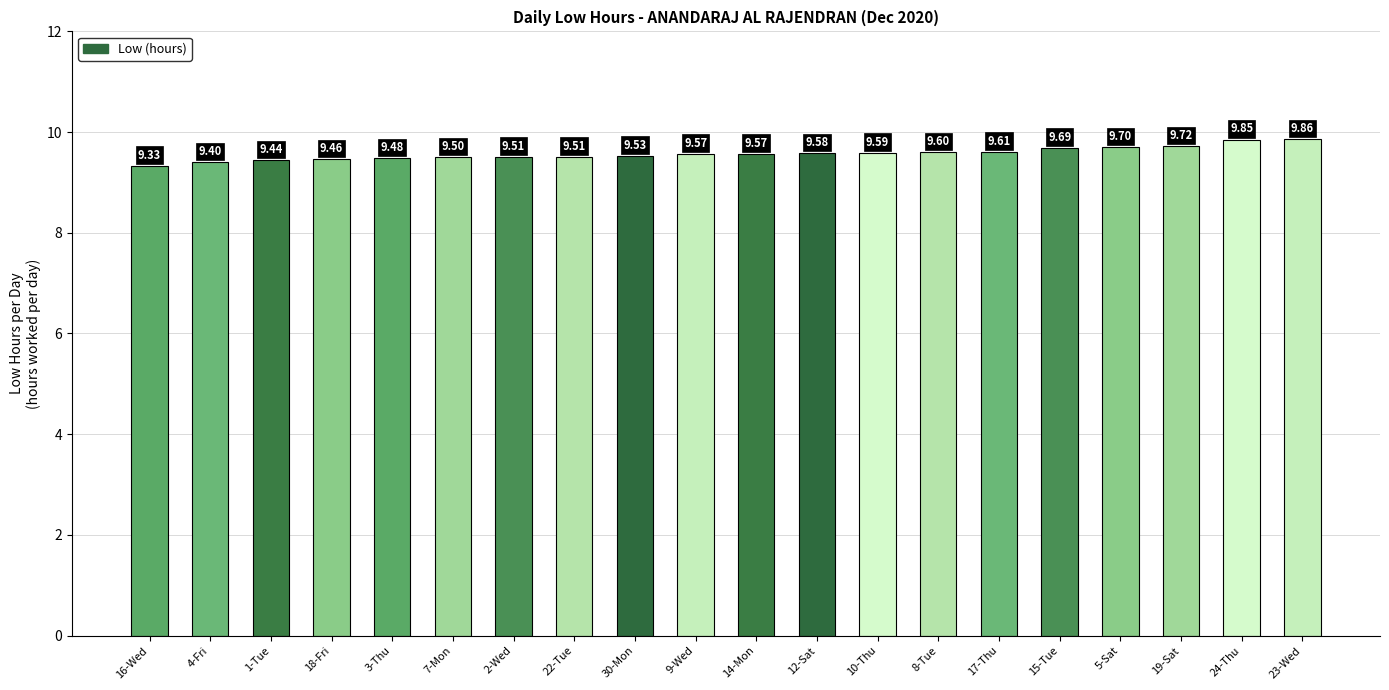

What value does the data have at 9-Wed?

9.6